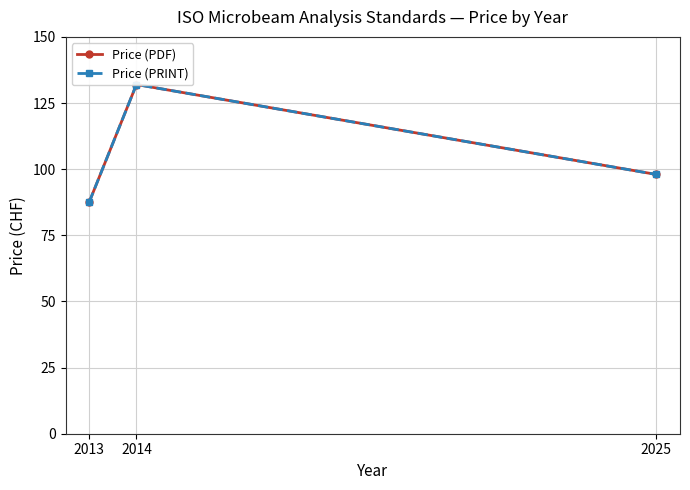

Does the chart display data point markers on the line(s)?

Yes